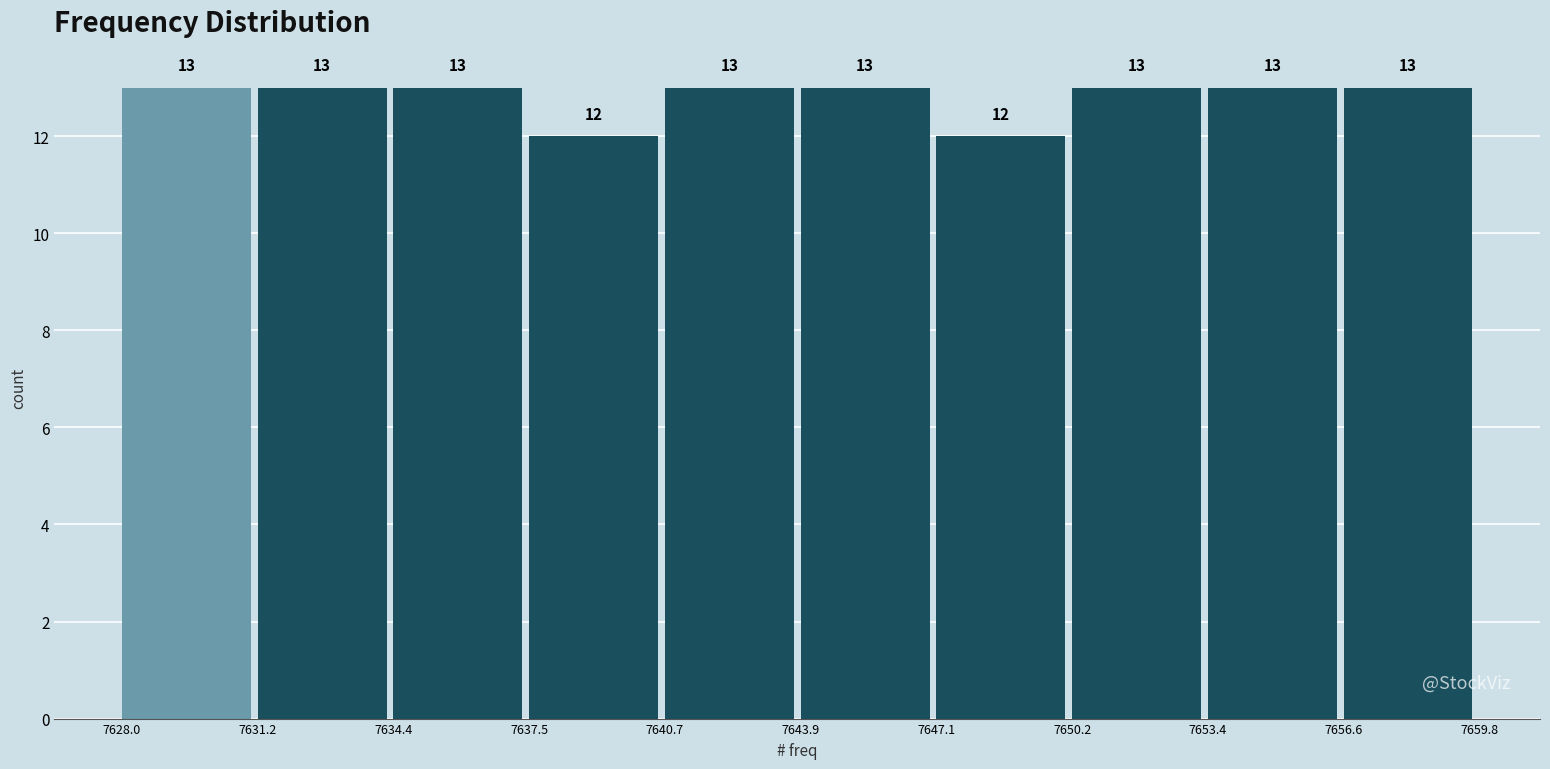

Reading left to right, transcribe this chart: for each bar, give the range it covers on the x-axis and its height.

7628.0 to 7631.2: 13
7631.2 to 7634.4: 13
7634.4 to 7637.5: 13
7637.5 to 7640.7: 12
7640.7 to 7643.9: 13
7643.9 to 7647.1: 13
7647.1 to 7650.2: 12
7650.2 to 7653.4: 13
7653.4 to 7656.6: 13
7656.6 to 7659.8: 13